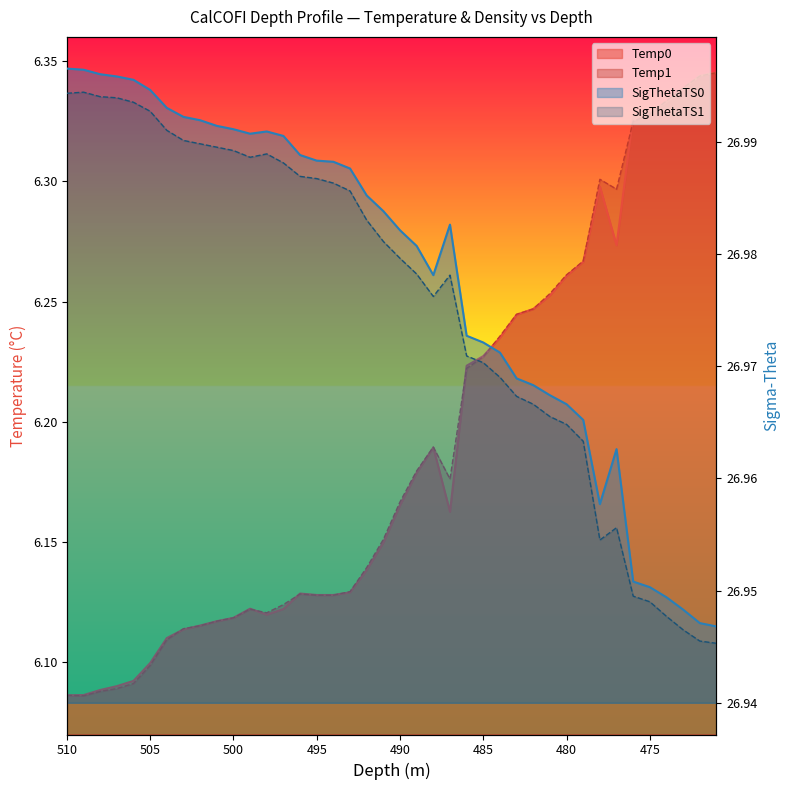

True or false: SigThetaTS0 and Temp1 intersect in this chart.

False